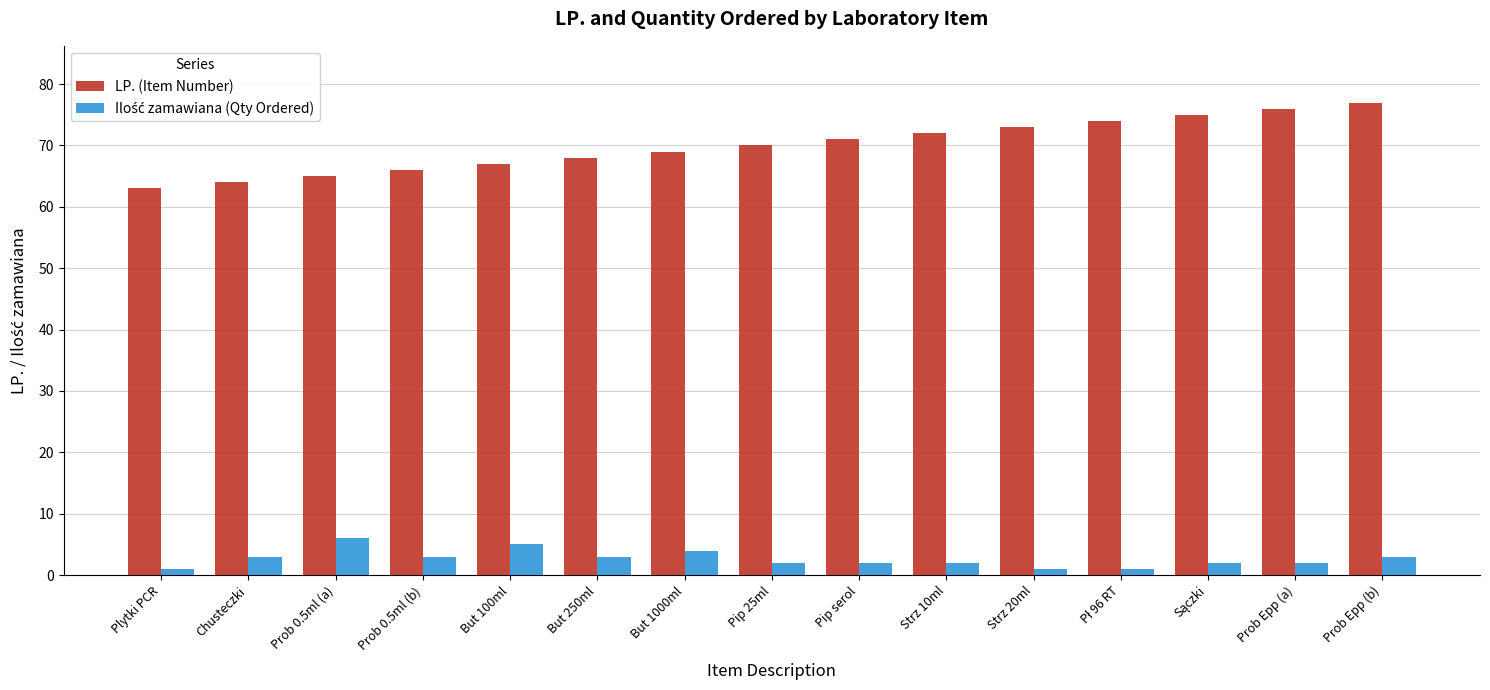

What is the difference between the maximum and minimum values in the LP. (Item Number) series?

14